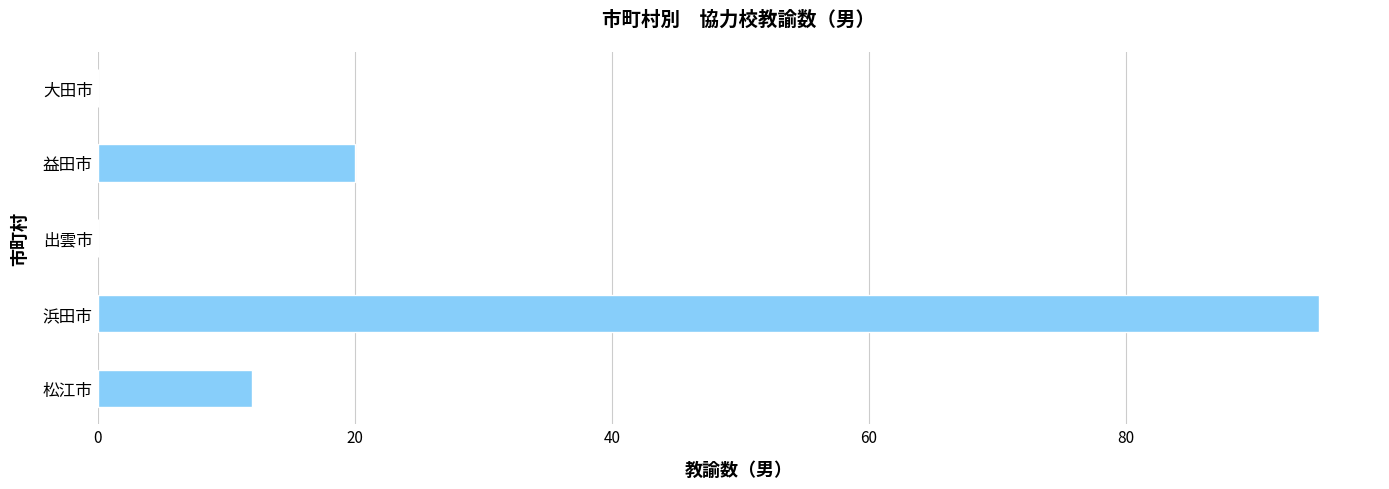

The chart shows a value of 8 at 益田市. True or false?

False